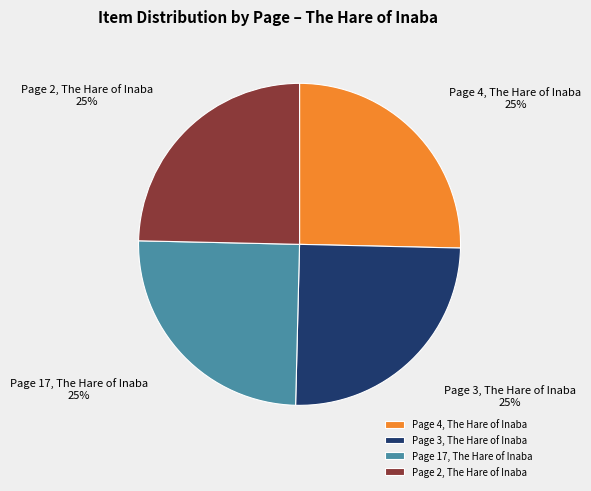

To the nearest percent, what percentage of the pie is Page 3, The Hare of Inaba?

25%